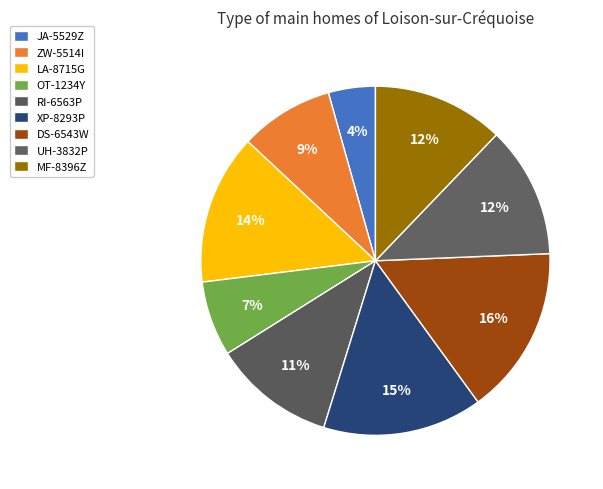

Between MF-8396Z and JA-5529Z, which is larger?

MF-8396Z